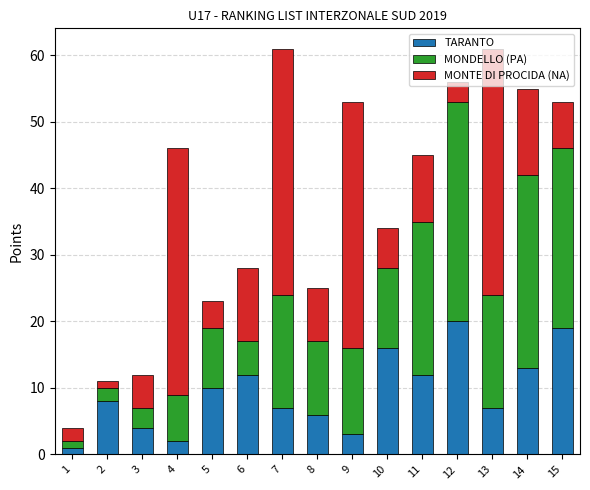

What is the difference between the maximum and minimum values in the TARANTO series?

19